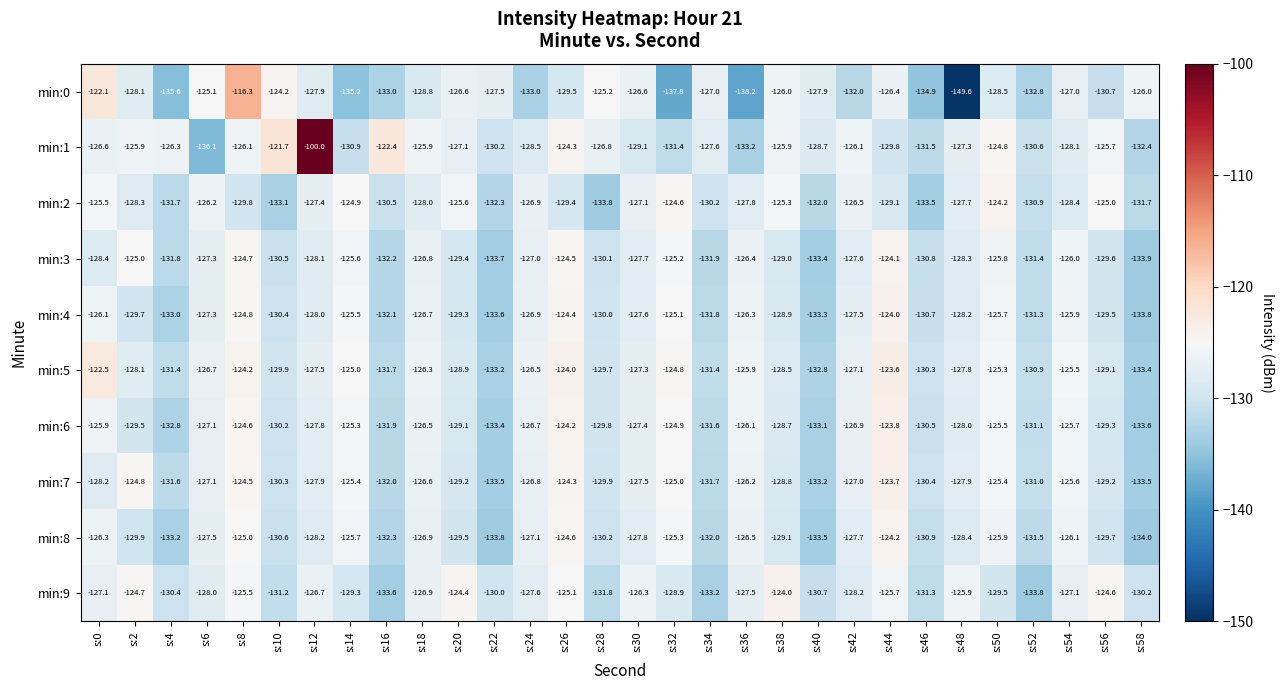

What value does the min:2 series have at s:10?

-133.1